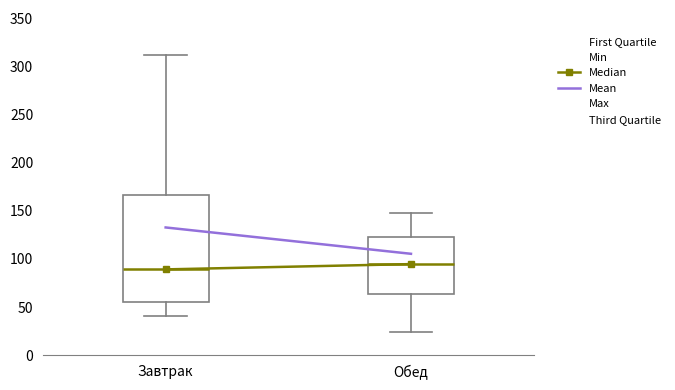

Which box has the lowest median line?

Завтрак